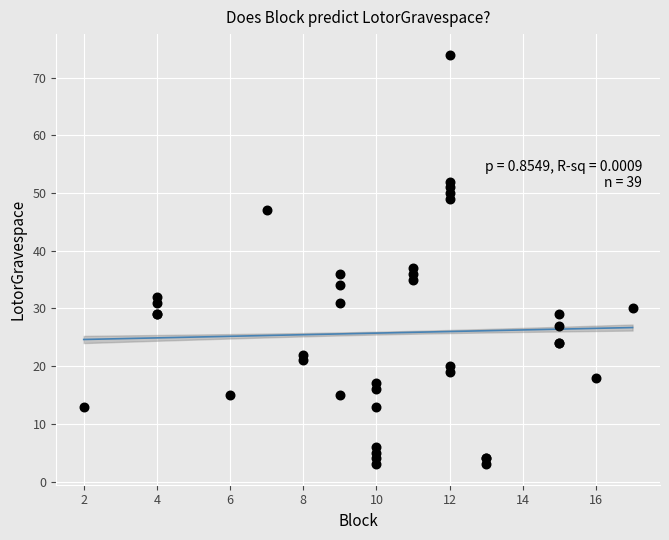

What Y value in the scatter plot is closest to 38?

37